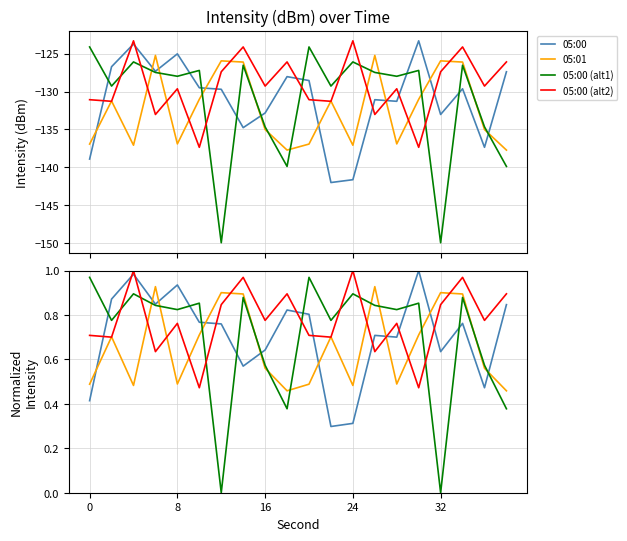

In 05:01, how many points are higher than both neighbors (excluding endpoints)?

6